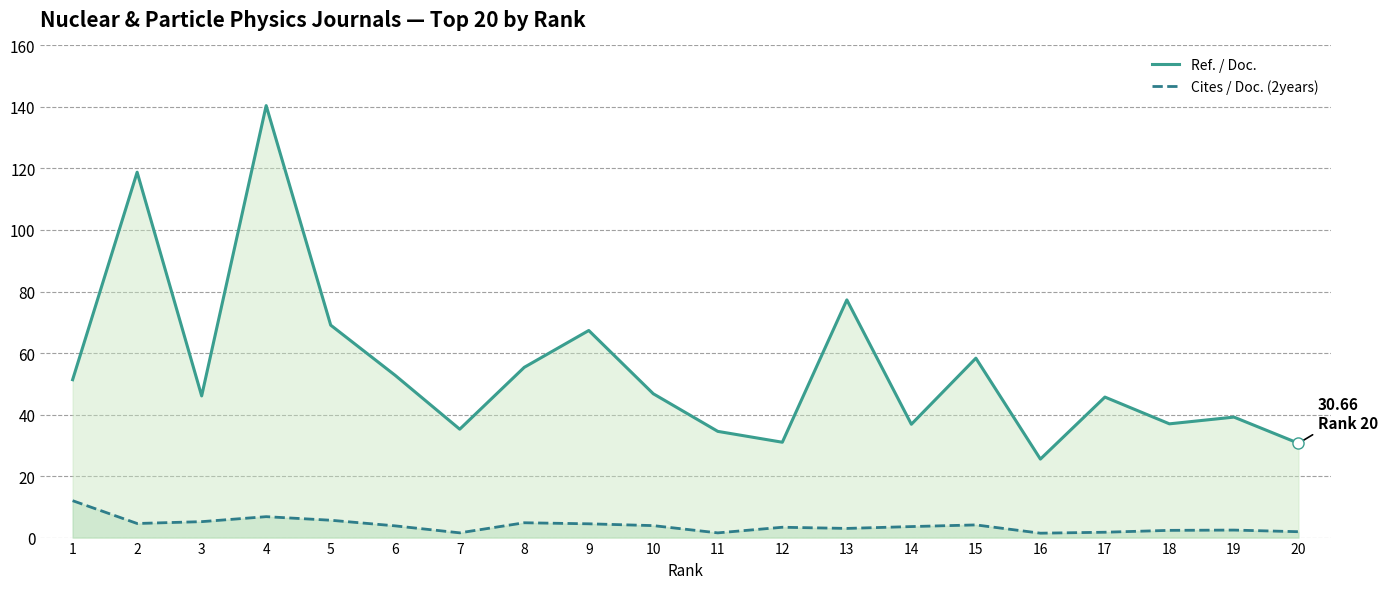

What is the sum of the Ref. / Doc. values at 12 and 20?

61.7